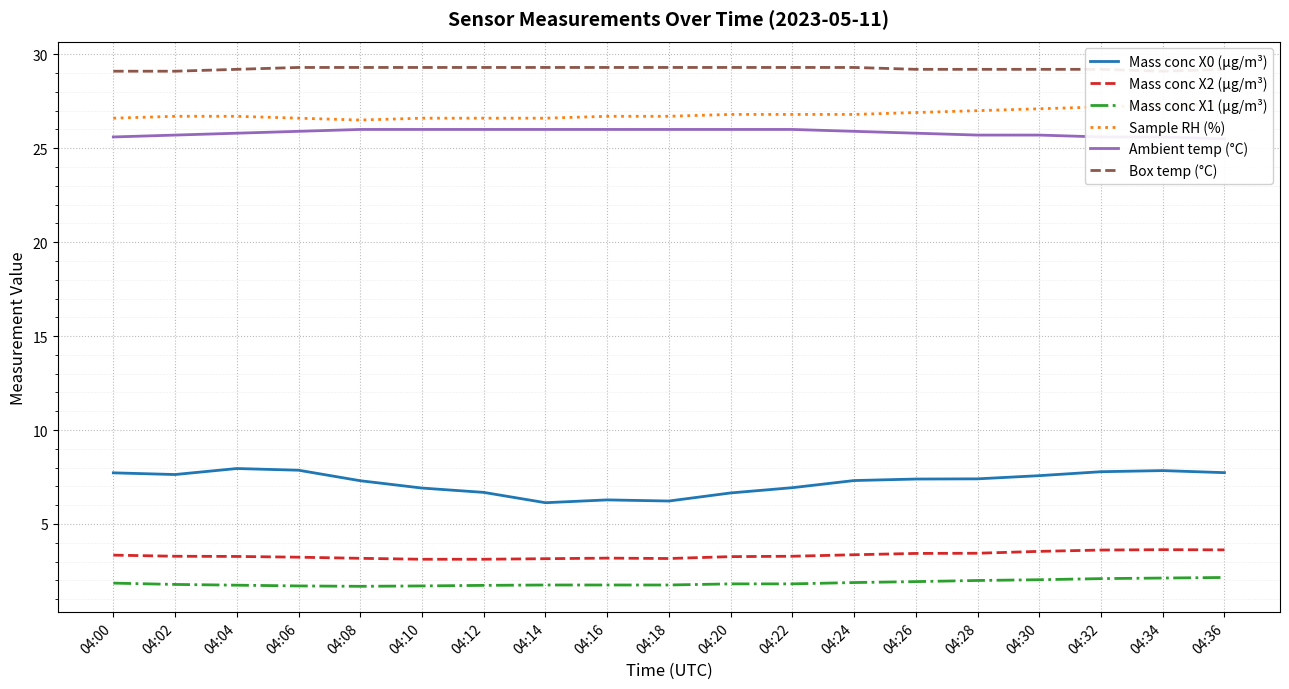

Which category has the lowest value in the Mass conc X2 (μg/m³) series?

04:10